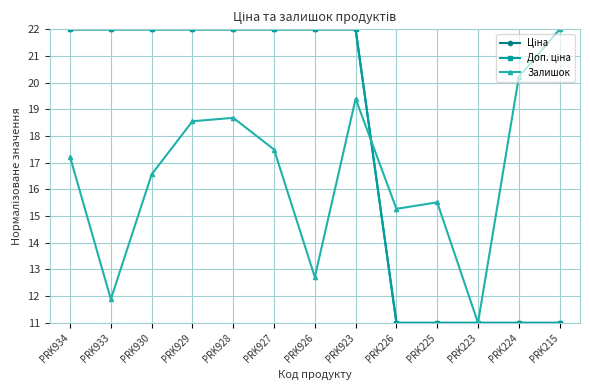

What is the maximum value for Залишок?

22.0